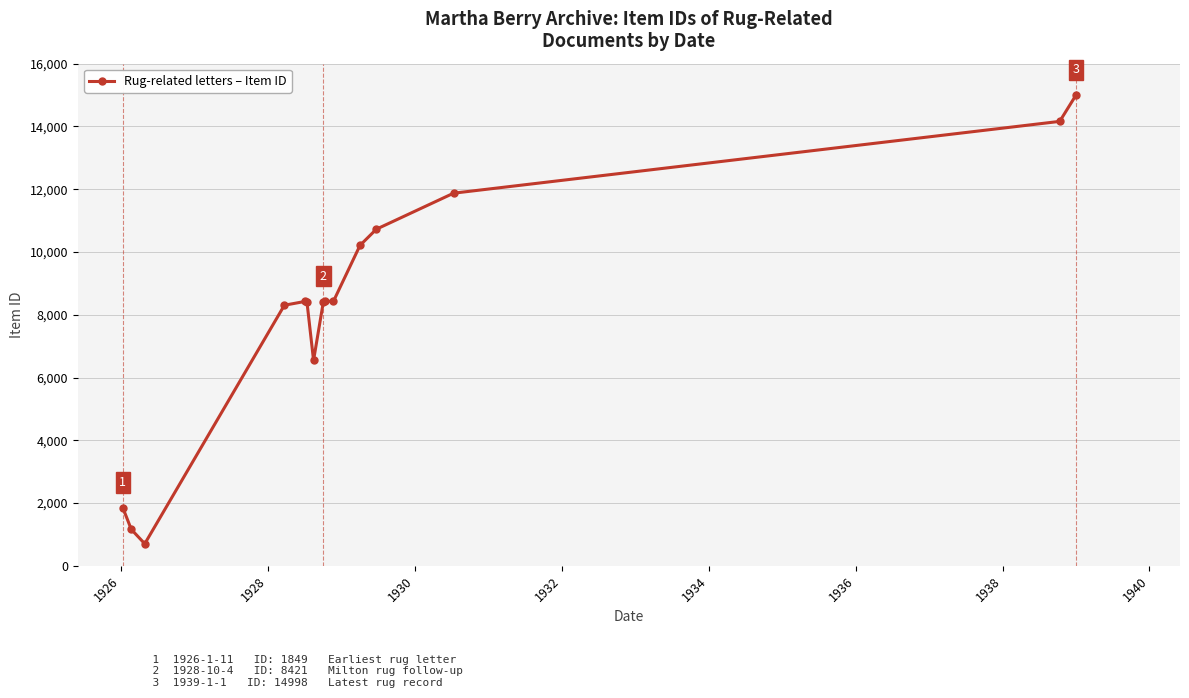

What is the minimum value shown in the chart?

703